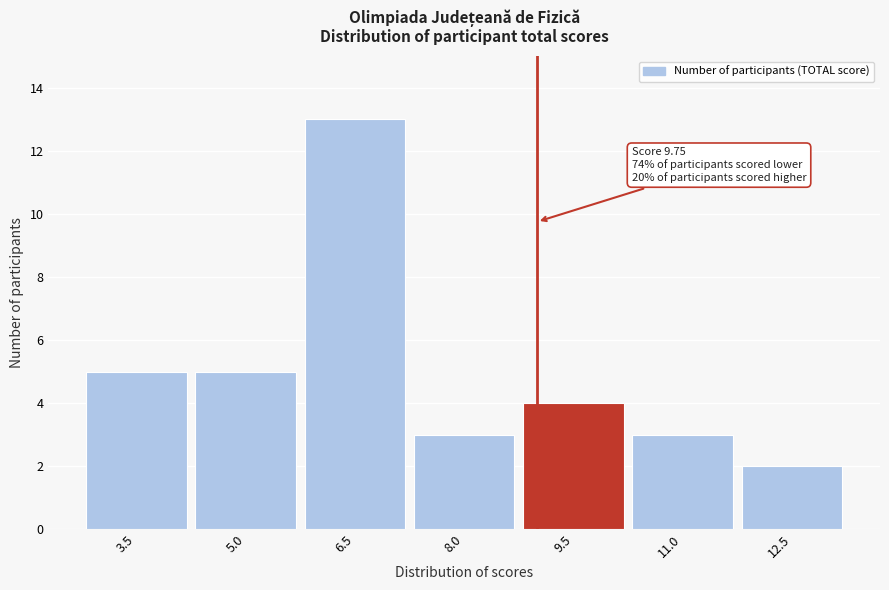

Reading left to right, what are all the values shown in this chart?

3.5=5	5.0=5	6.5=13	8.0=3	9.5=4	11.0=3	12.5=2